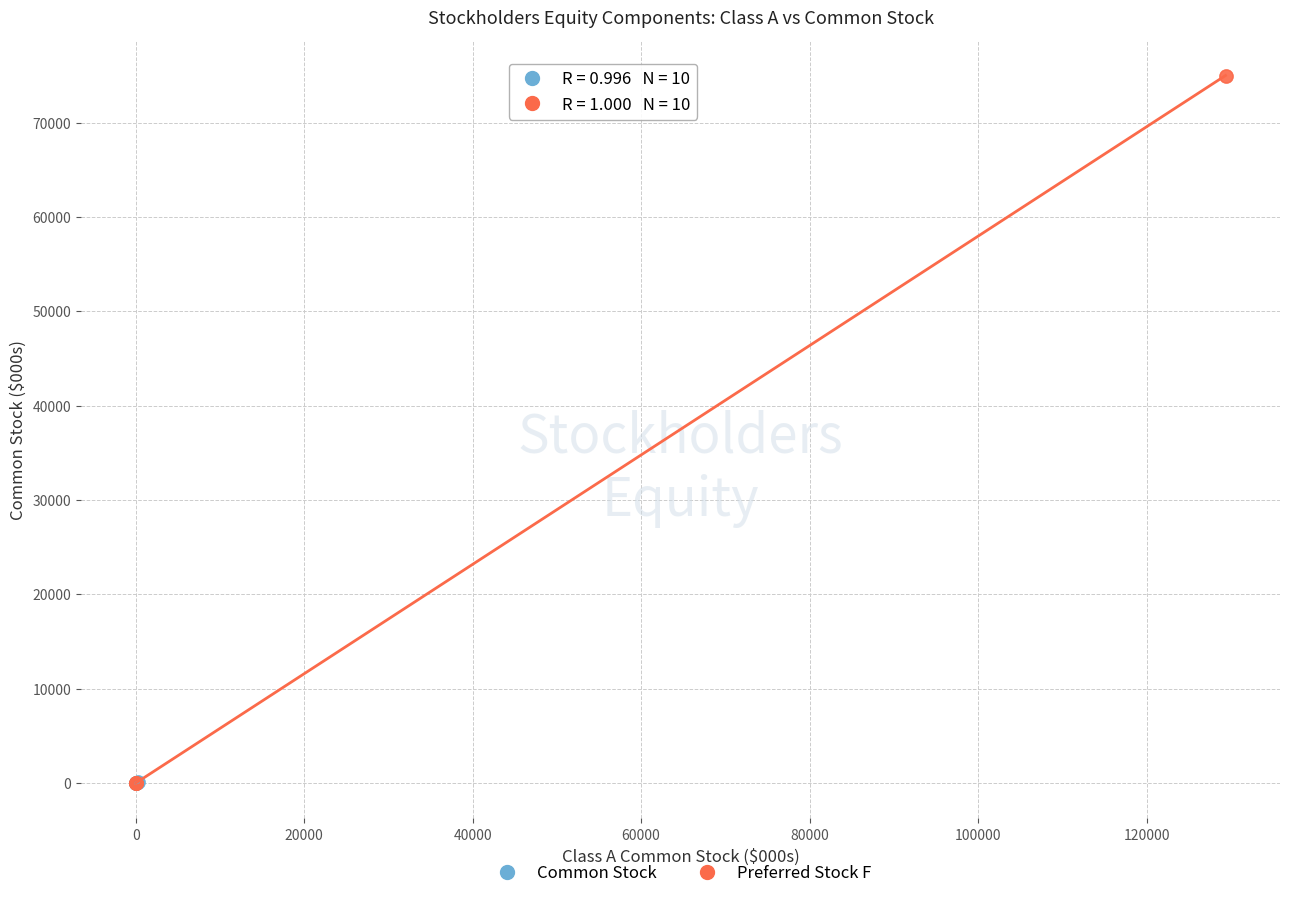

Which series contains the highest Y value?

Preferred Stock F